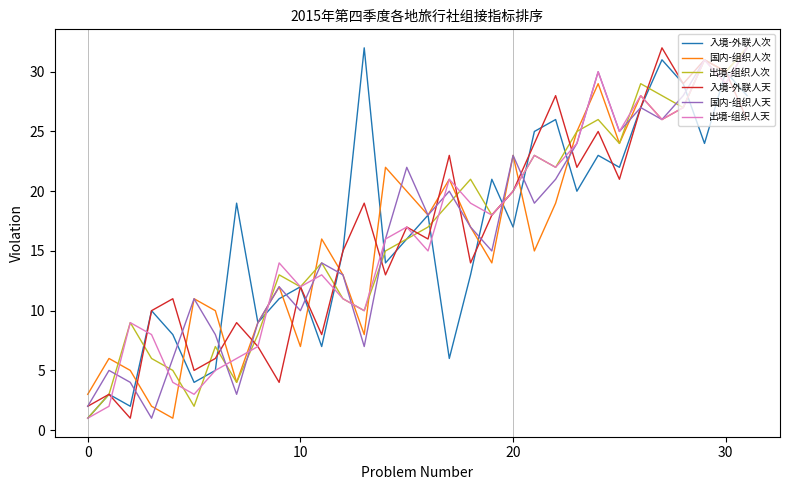

List the series in order of their peak value, highest first.

入境-外联人次, 国内-组织人次, 出境-组织人次, 入境-外联人天, 国内-组织人天, 出境-组织人天